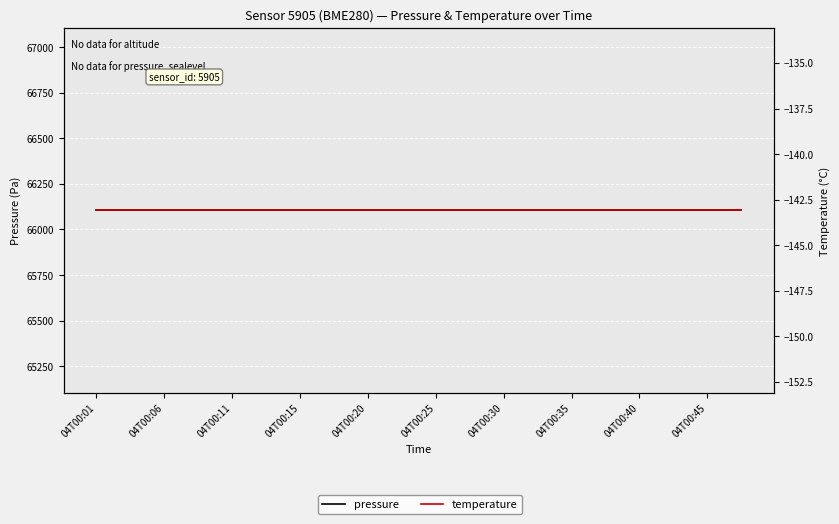

What value does the pressure series have at 04T00:45?

66104.4